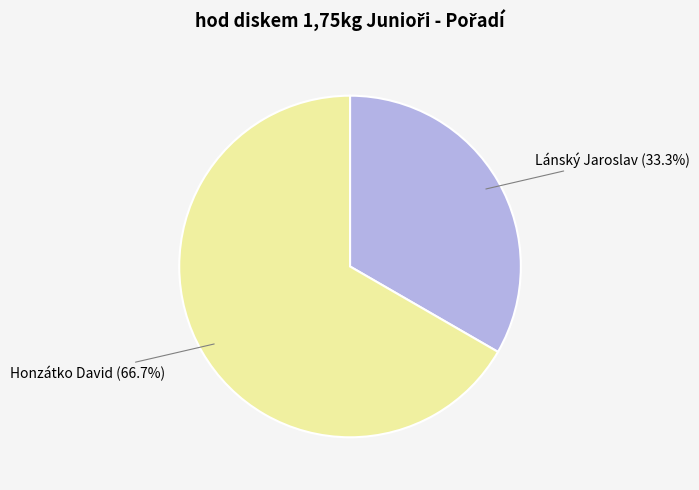

Is there any slice that represents more than half of the pie?

Yes